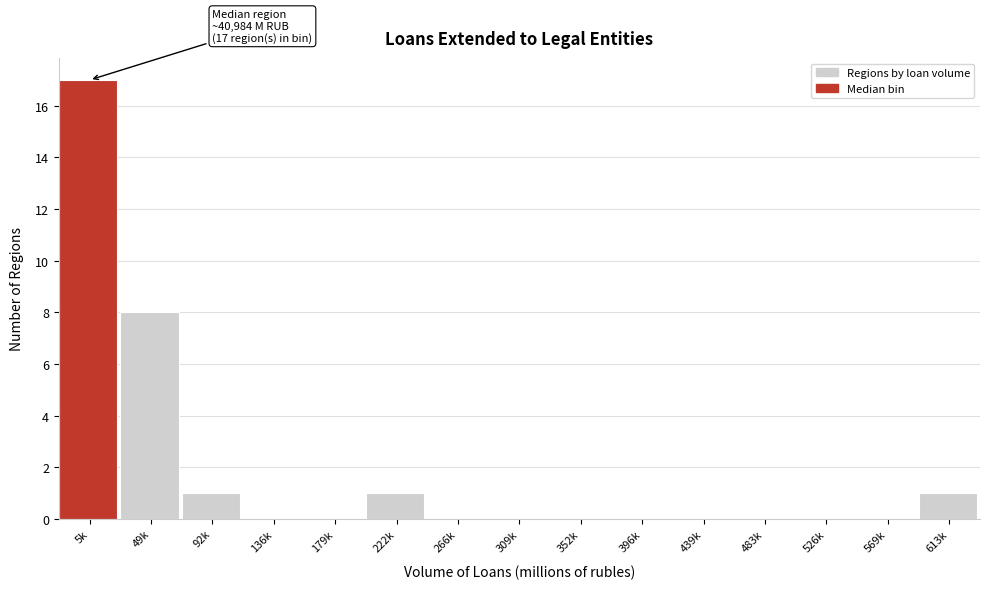

Reading left to right, transcribe all the data shown in this chart.

5k=17	49k=8	92k=1	136k=0	179k=0	222k=1	266k=0	309k=0	352k=0	396k=0	439k=0	483k=0	526k=0	569k=0	613k=1